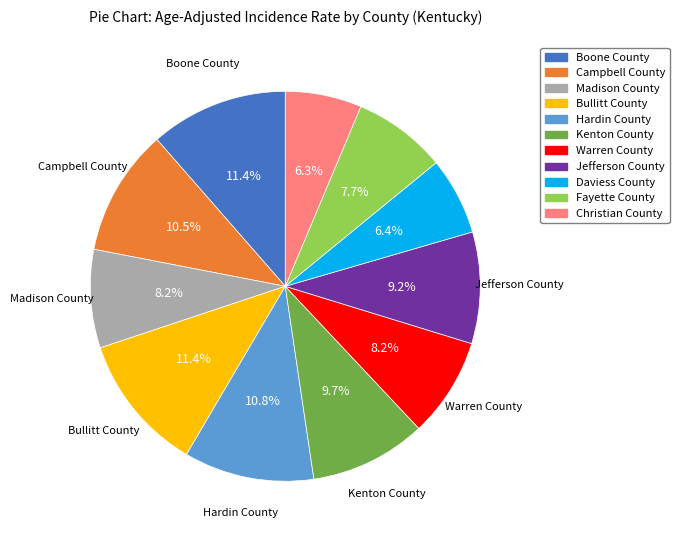

Which has a higher value, Kenton County or Madison County?

Kenton County